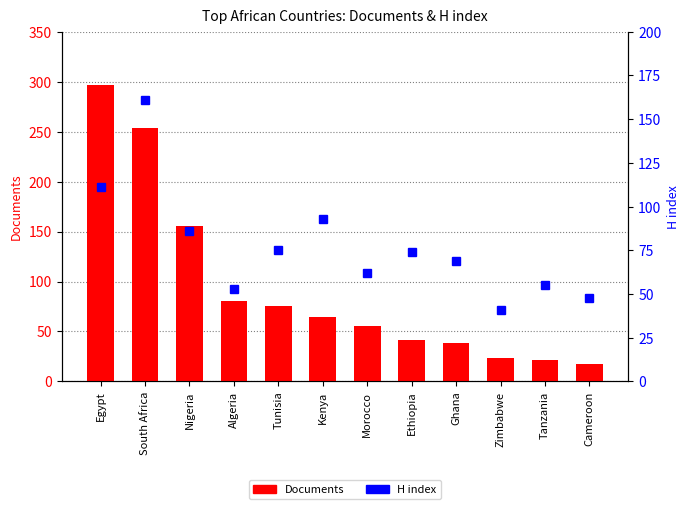

What is the sum of the Documents values at Tanzania and Tunisia?

97